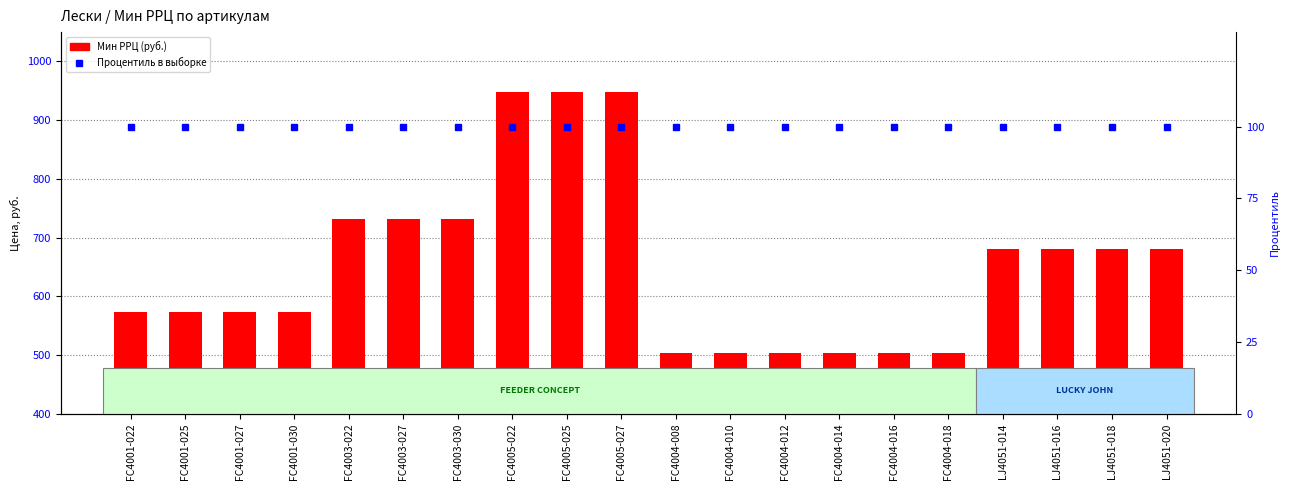

Between FC4003-030 and FC4004-018, which series saw the biggest shift?

Мин РРЦ (руб.)